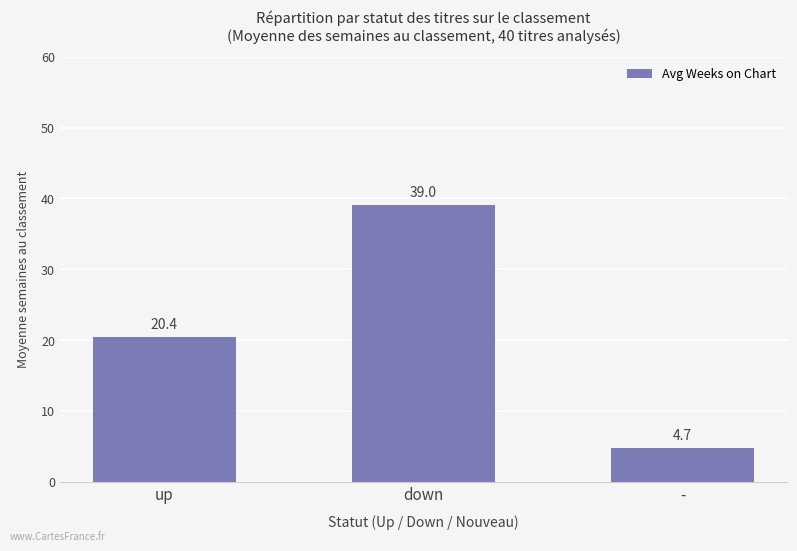

Approximately how many times larger is the value at - compared to up?

0.2